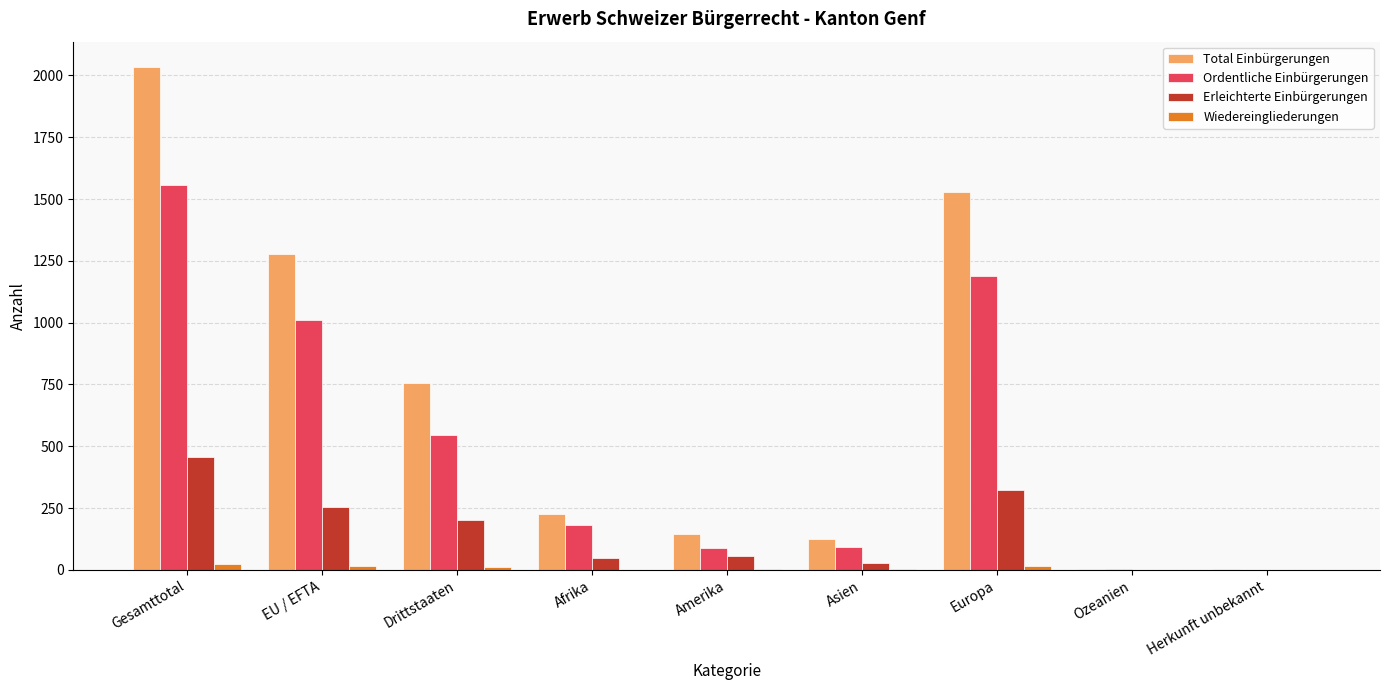

Which category has the highest value across all series?

Gesamttotal